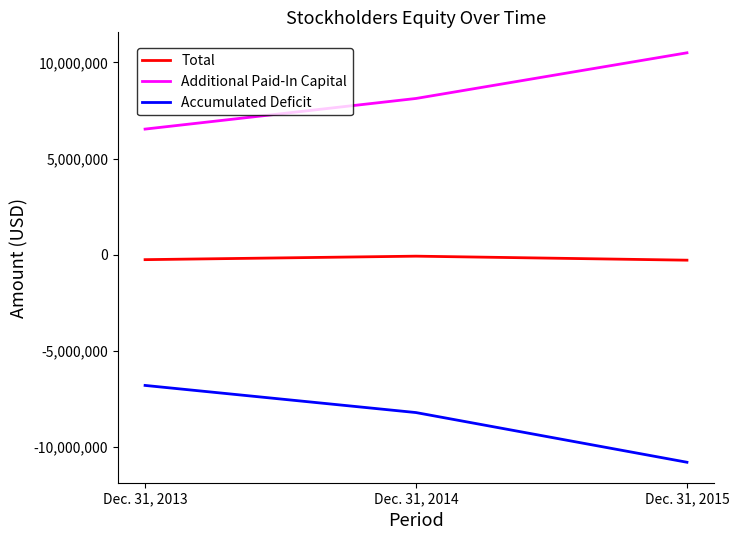

The value of Additional Paid-In Capital at Dec. 31, 2015 is 14047608. True or false?

False